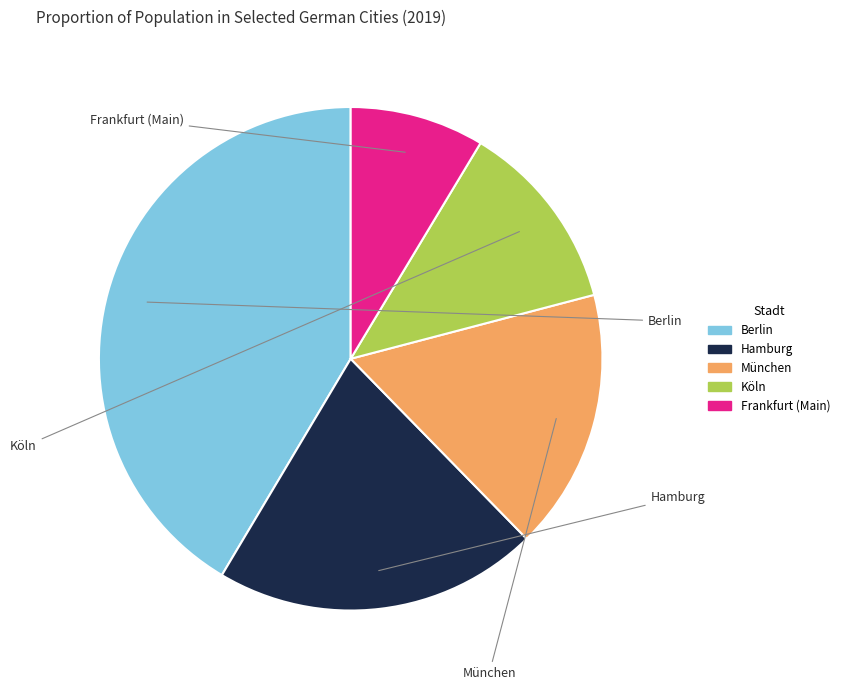

What is the change in value from Hamburg to Frankfurt (Main)?

-1083873